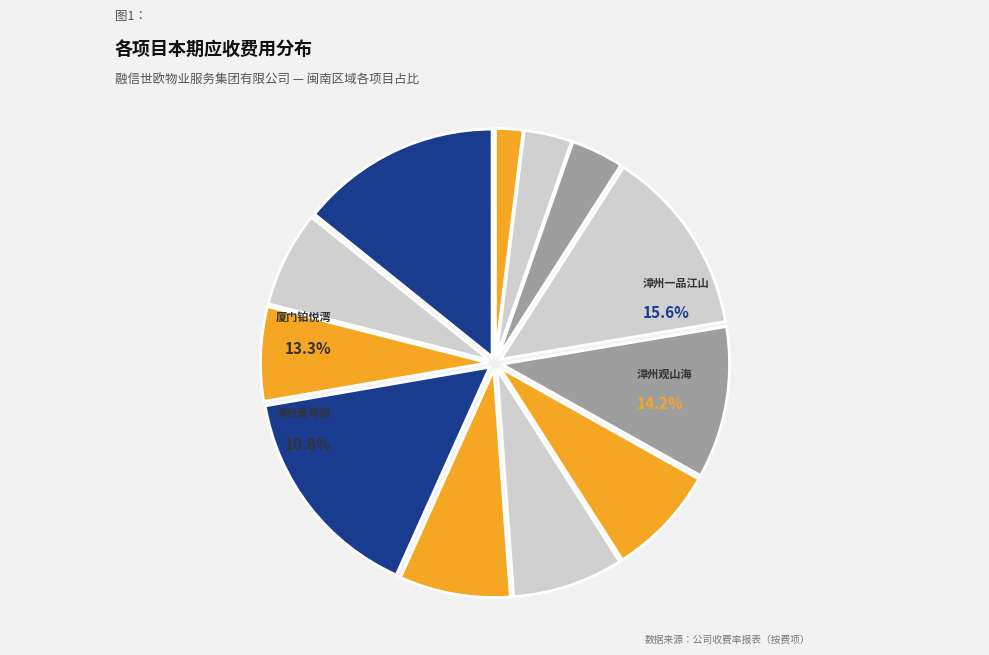

What is the change in value from 厦门融信海悦府 to 厦门铂悦湾?

+3242224.8